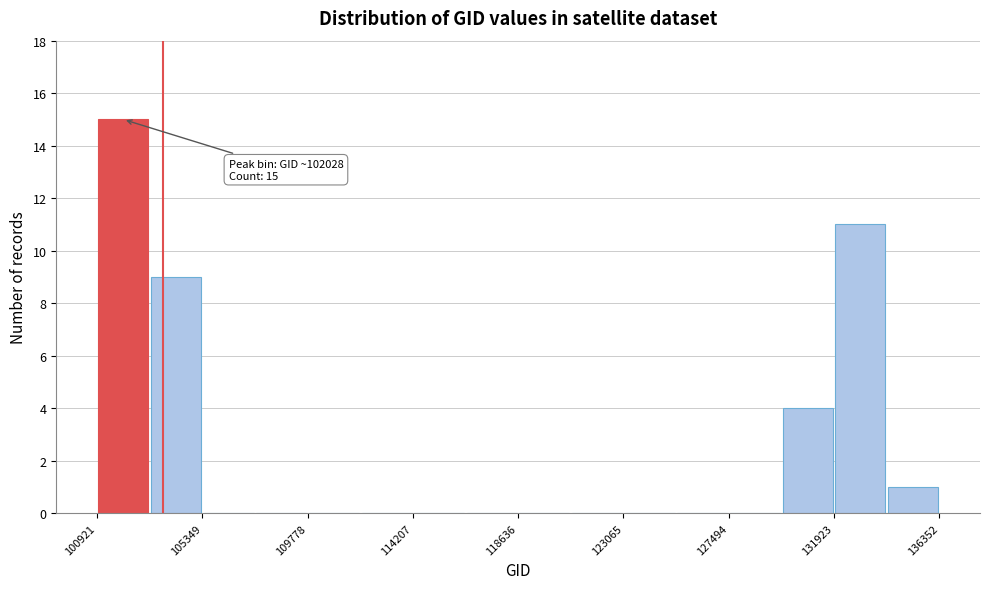

Over which range of the x-axis is the bar tallest?

101000 to 103000